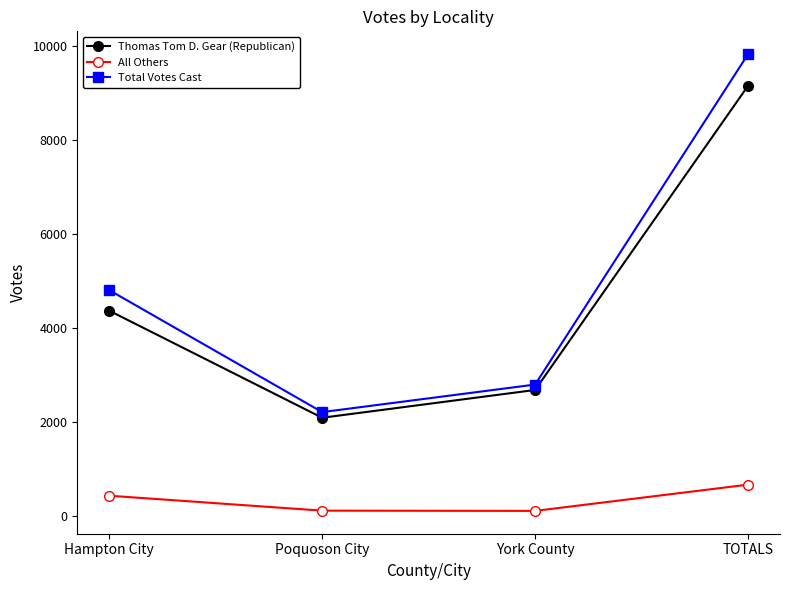

What value does the All Others series have at TOTALS, to the nearest 100?

700